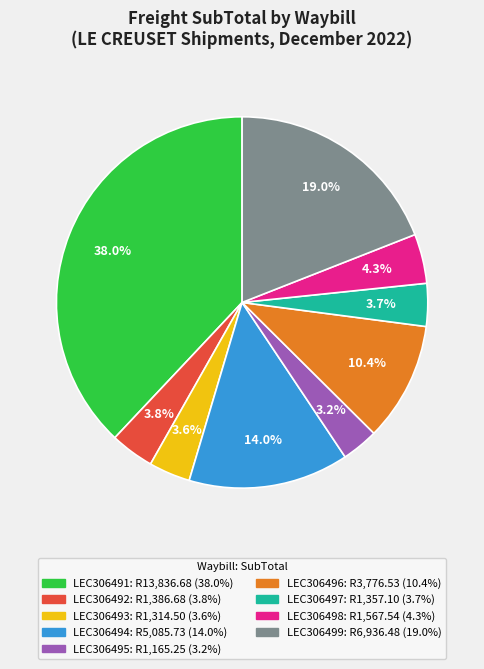

How many slices are in this pie chart?

9